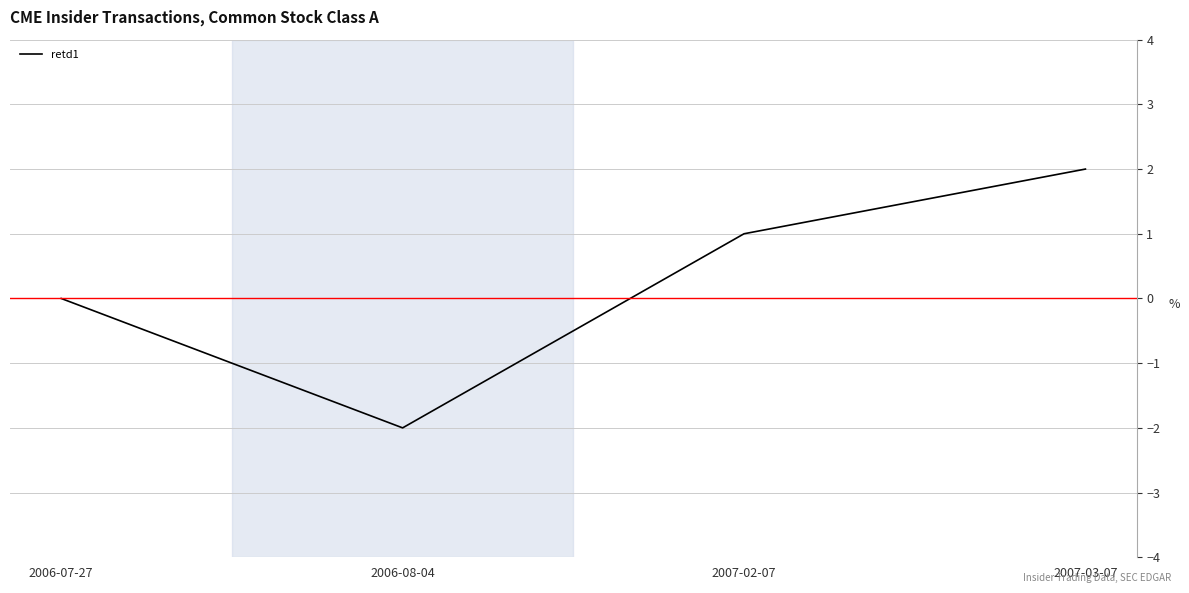

List the labels in order of value, largest first.

2007-03-07, 2007-02-07, 2006-07-27, 2006-08-04